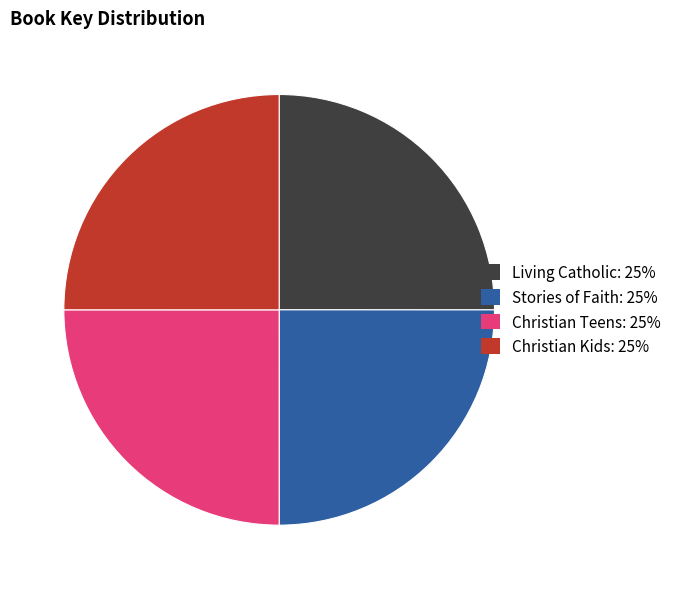

Is there a majority slice in this chart?

No